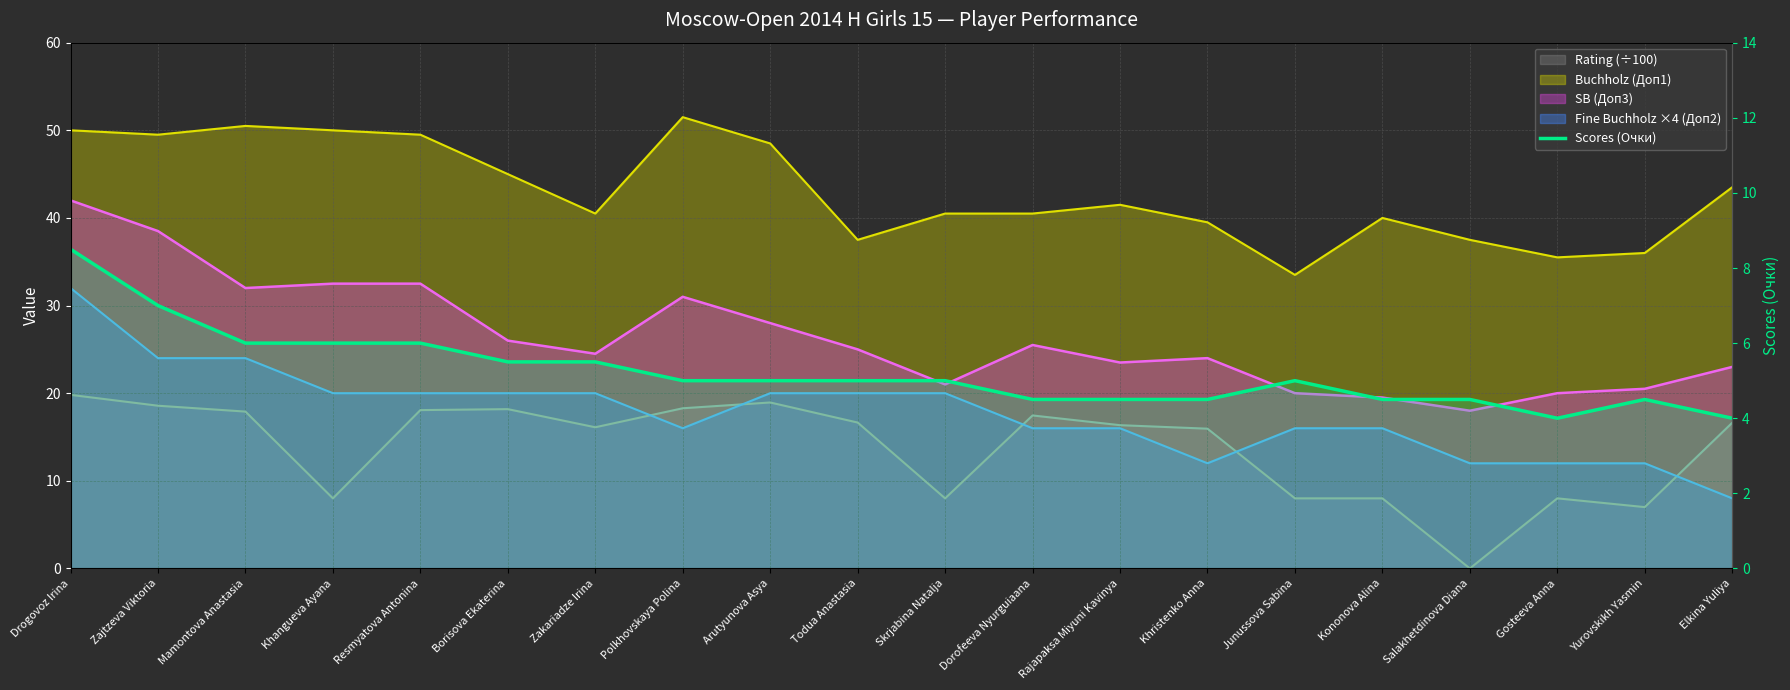

Reading right to left, what are all the values shown in this chart?

Elkina Yuliya=4.0	Yurovskikh Yasmin=4.5	Gosteeva Anna=4.0	Salakhetdinova Diana=4.5	Kononova Alina=4.5	Junussova Sabina=5.0	Khristenko Anna=4.5	Rajapaksa Miyuni Kavinya=4.5	Dorofeeva Nyurguiaana=4.5	Skrjabina Natalja=5.0	Todua Anastasia=5.0	Arutyunova Asya=5.0	Polkhovskaya Polina=5.0	Zakariadze Irina=5.5	Borisova Ekaterina=5.5	Resmyatova Antonina=6.0	Khangueva Ayana=6.0	Mamontova Anastasia=6.0	Zajtzeva Viktoria=7.0	Drogovoz Irina=8.5